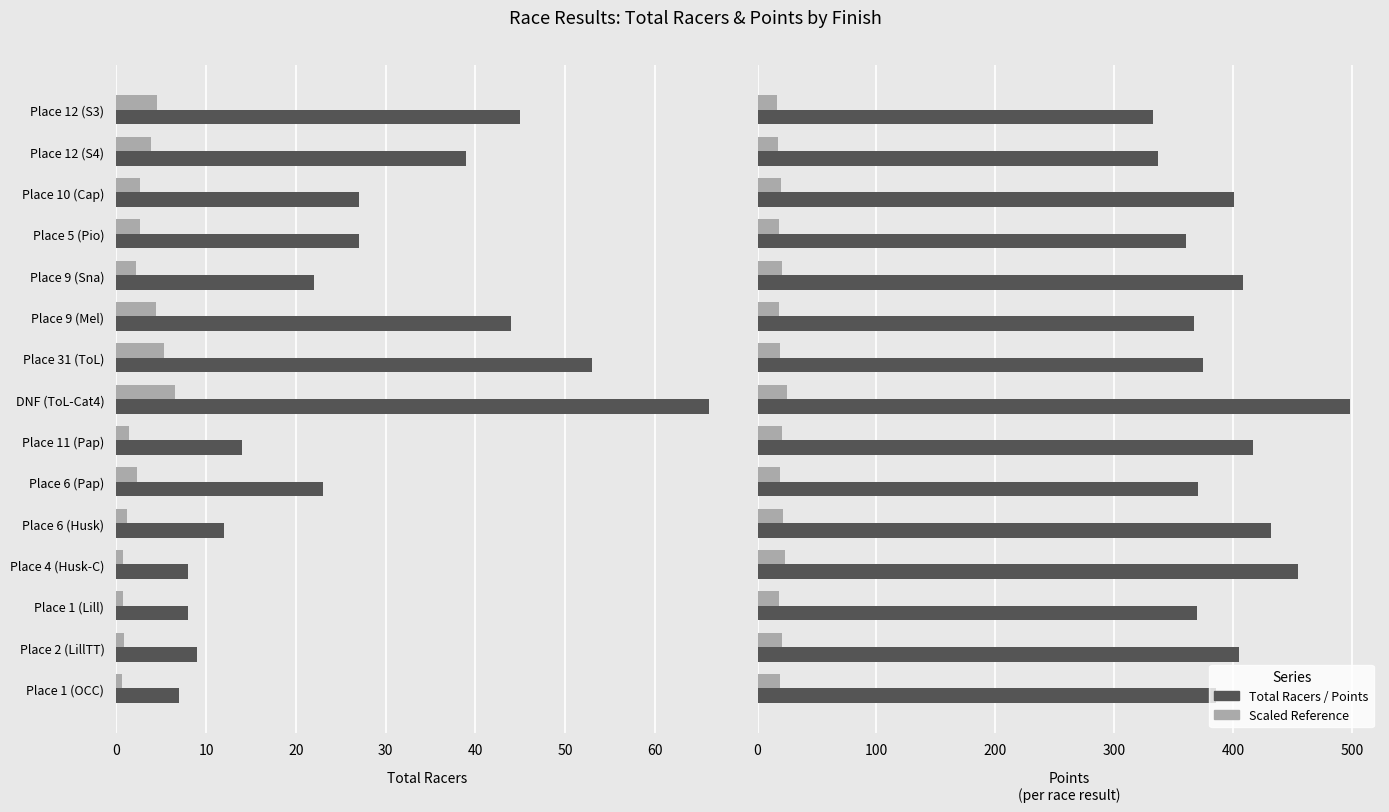

Which series has the largest range (max minus min)?

Points